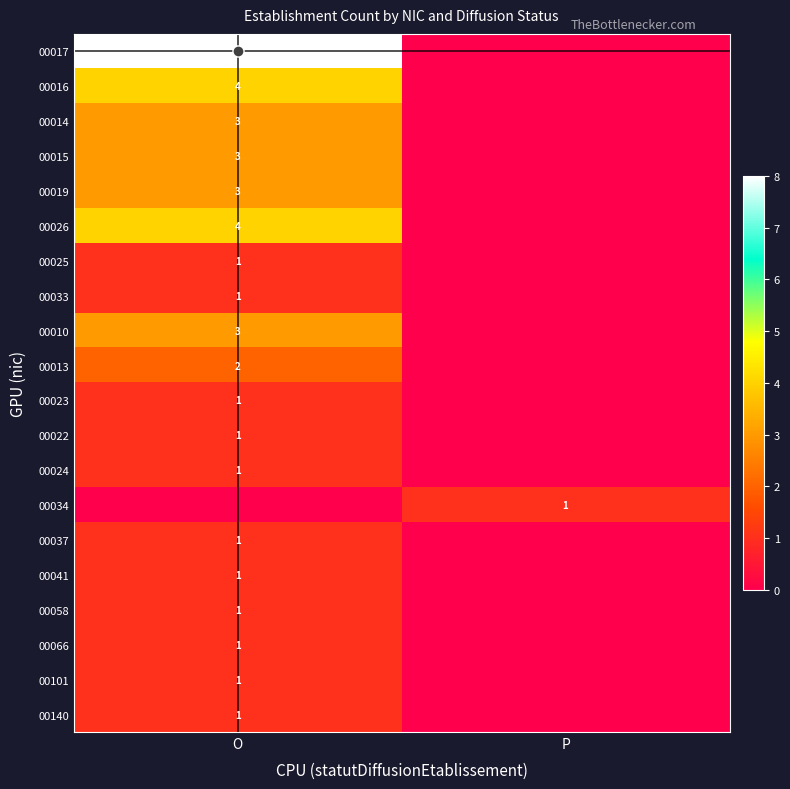

The 00016 series shows 4 at O. True or false?

True